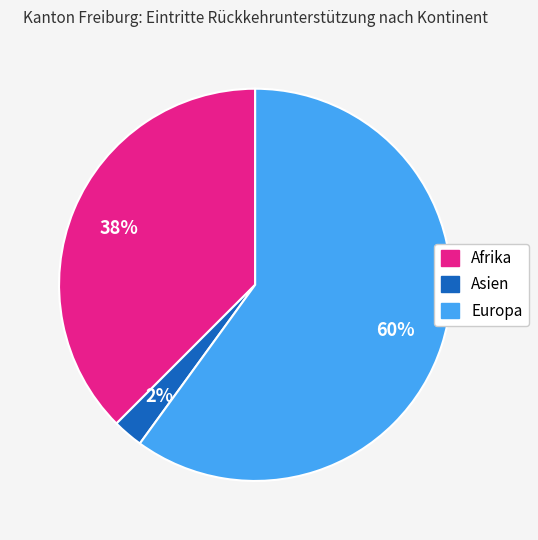

To the nearest percent, what is the combined percentage of Asien and Afrika?

40%